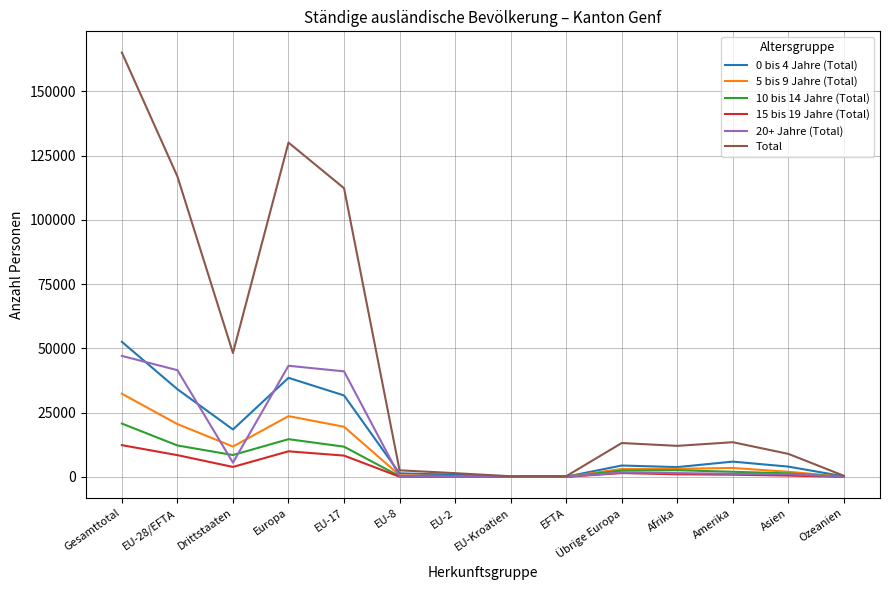

Where is the first local maximum for 15 bis 19 Jahre (Total)?

Europa